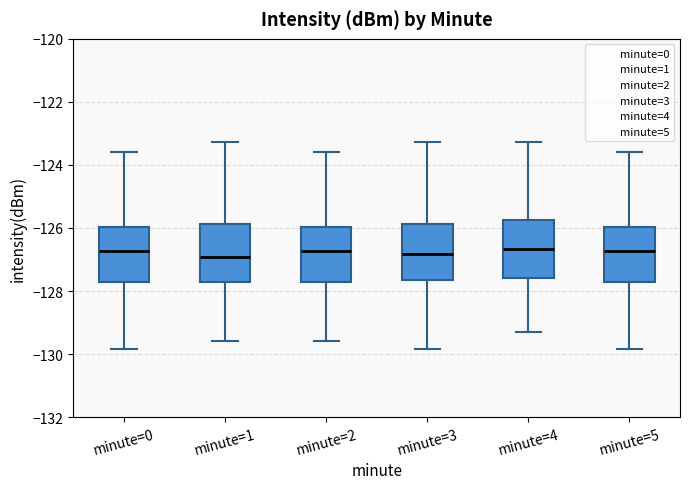

Reading left to right, read every box against the y-axis: the position of its median line, the range the box covers, and the ends of its whiskers. The values are not printed on the chart, so give them approximately, as read against the axis.

minute=0: median -126.8, box -127.8 to -126.0, whiskers -129.8 to -123.6
minute=1: median -127.0, box -127.8 to -125.8, whiskers -129.6 to -123.2
minute=2: median -126.8, box -127.8 to -126.0, whiskers -129.6 to -123.6
minute=3: median -126.8, box -127.6 to -125.8, whiskers -129.8 to -123.2
minute=4: median -126.6, box -127.6 to -125.8, whiskers -129.2 to -123.2
minute=5: median -126.8, box -127.8 to -126.0, whiskers -129.8 to -123.6